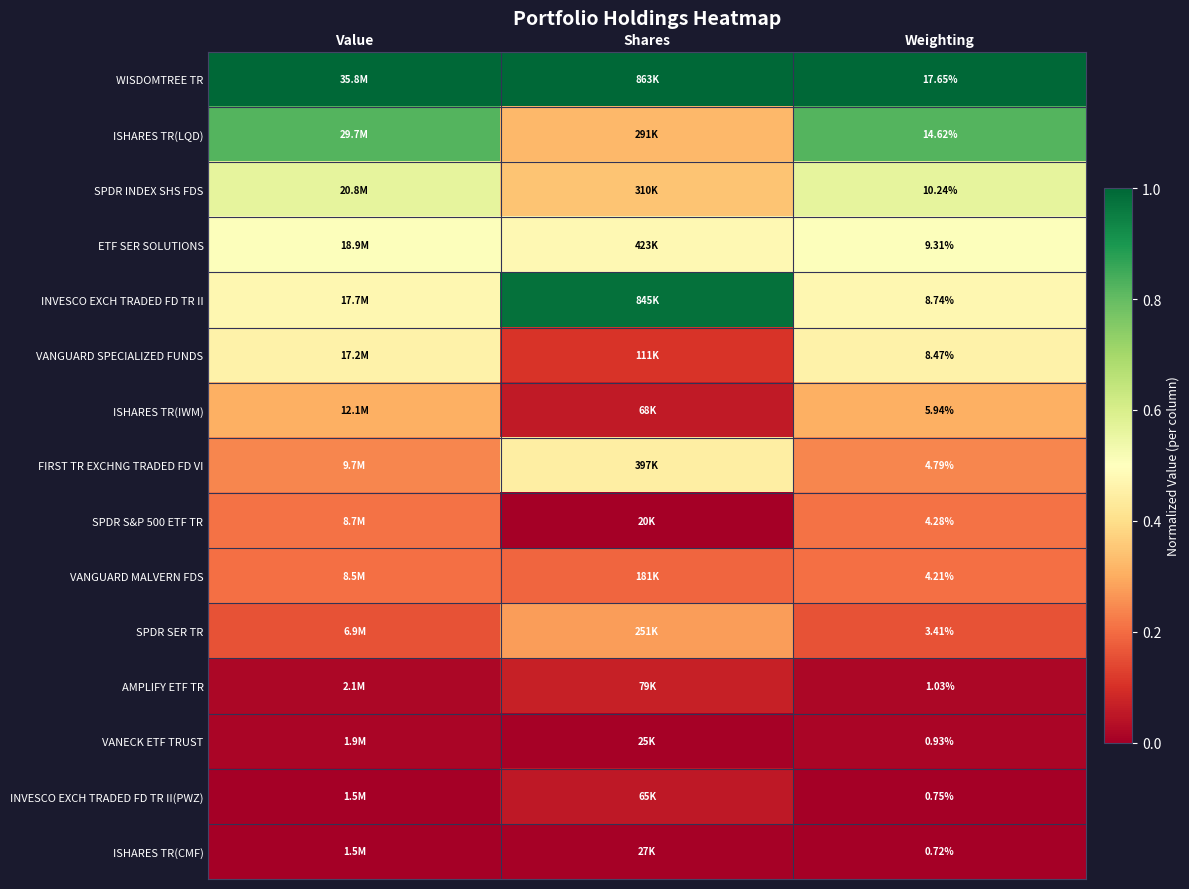

What is the highest value of the INVESCO EXCH TRADED FD TR II series?

1.0